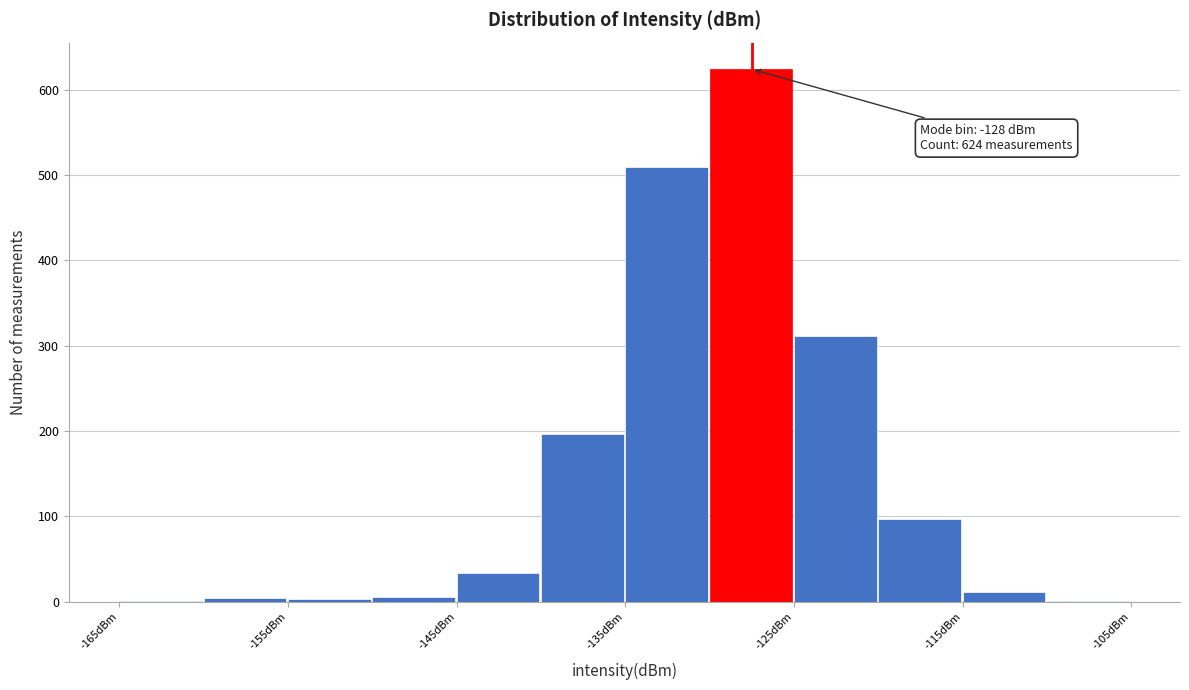

Which range on the x-axis has the tallest bar?

-130 to -125